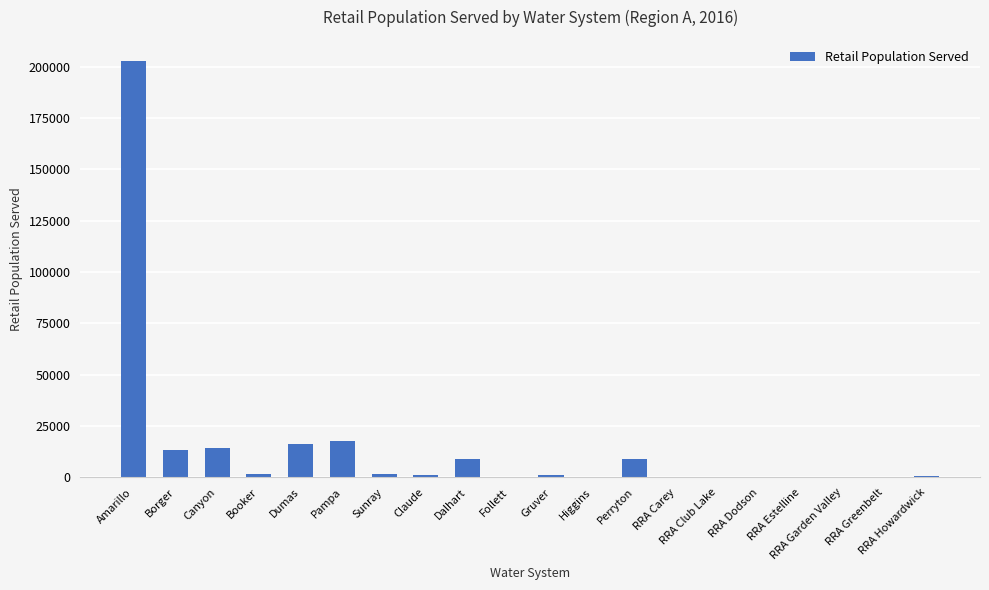

What is the greatest value displayed?

202827